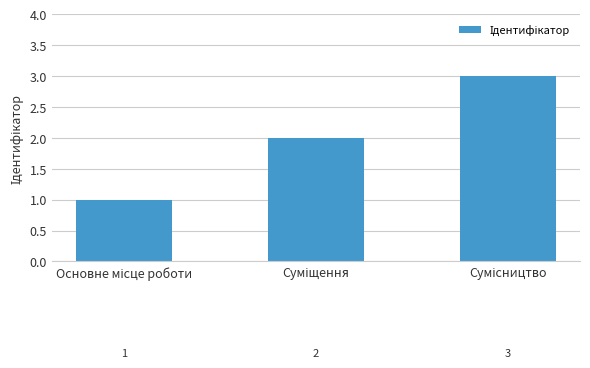

What is the sum of all values?

6